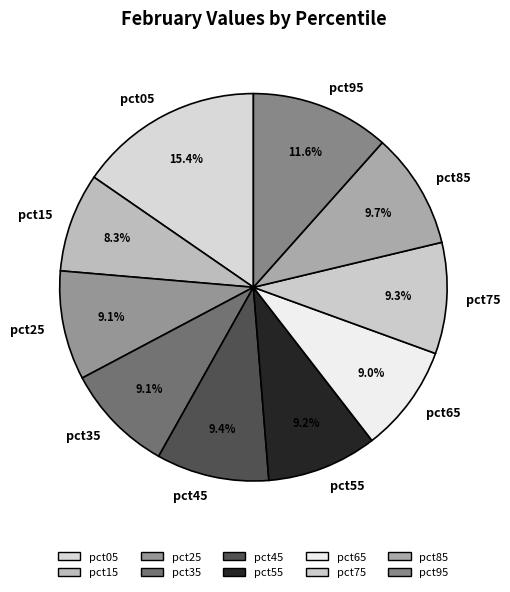

How many segments does this pie chart have?

10